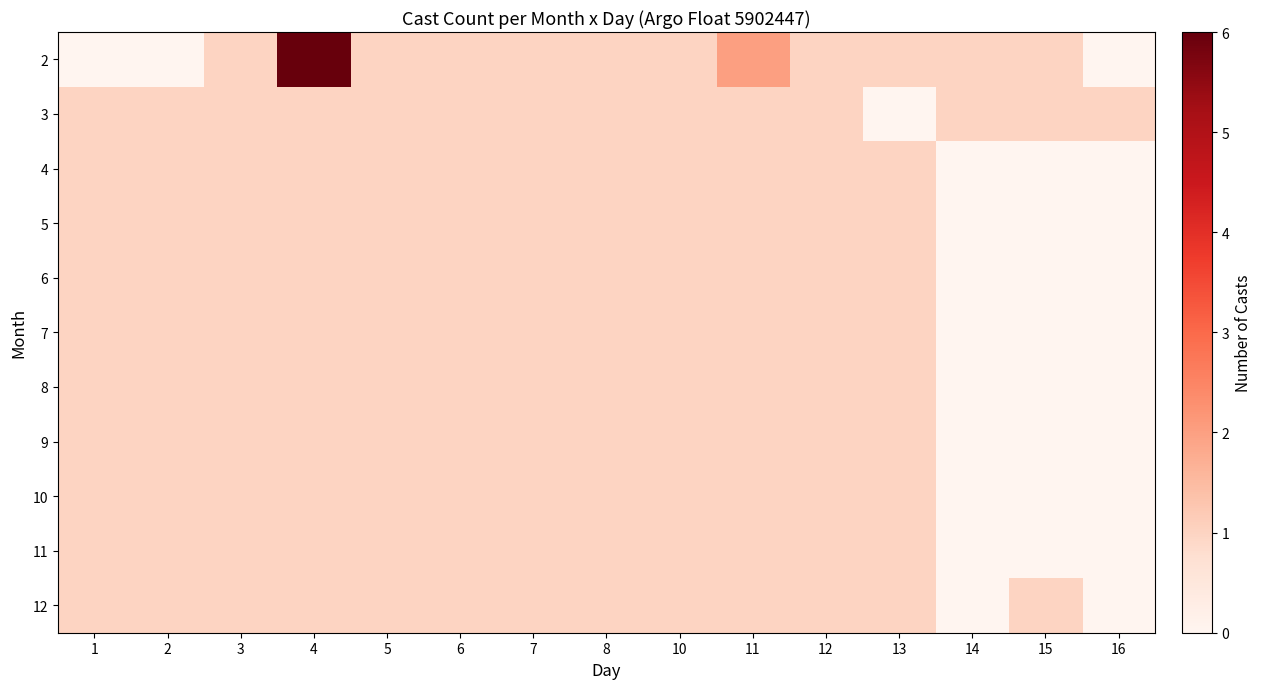

Between 1 and 7, which is larger?

7